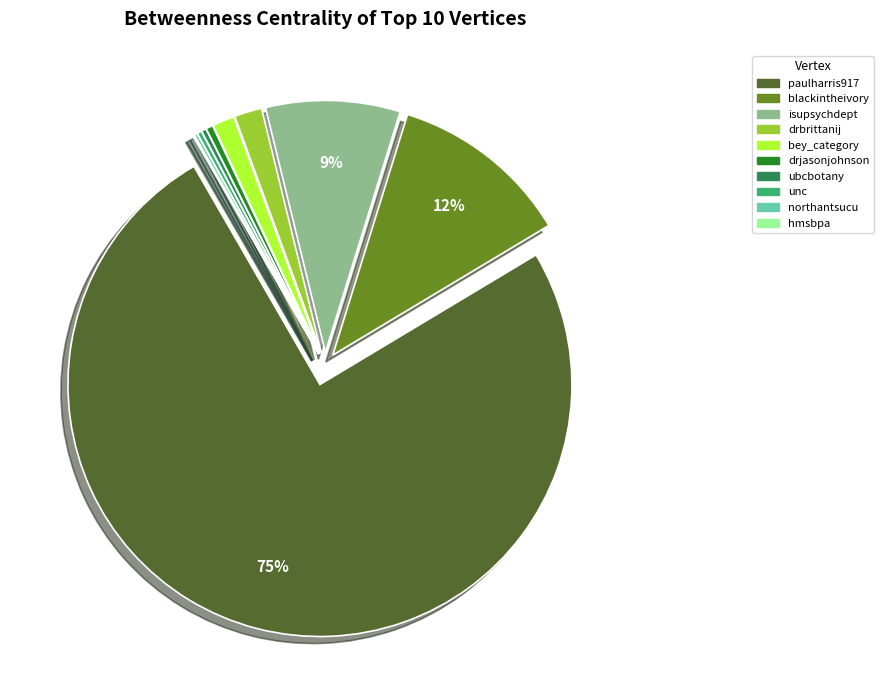

Between drjasonjohnson and blackintheivory, which is larger?

blackintheivory